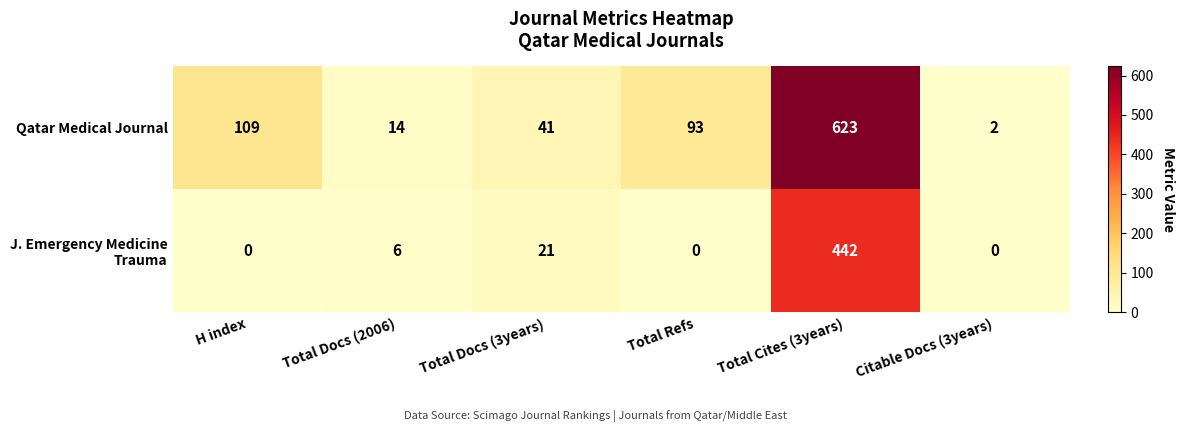

Which series changed the most between H index and Citable Docs (3years)?

Qatar Medical Journal